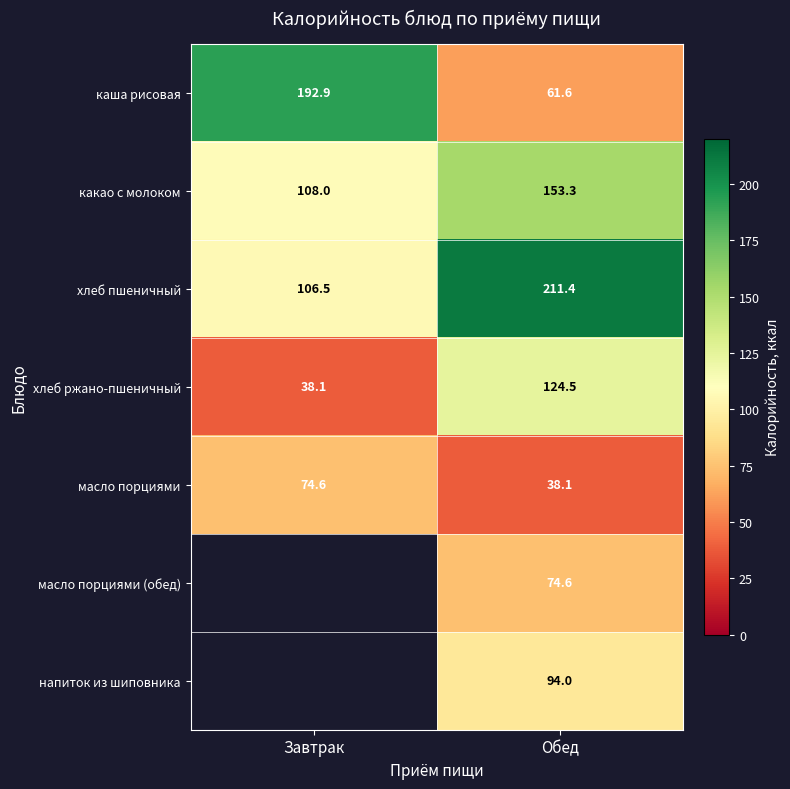

How many series are shown in this chart?

7